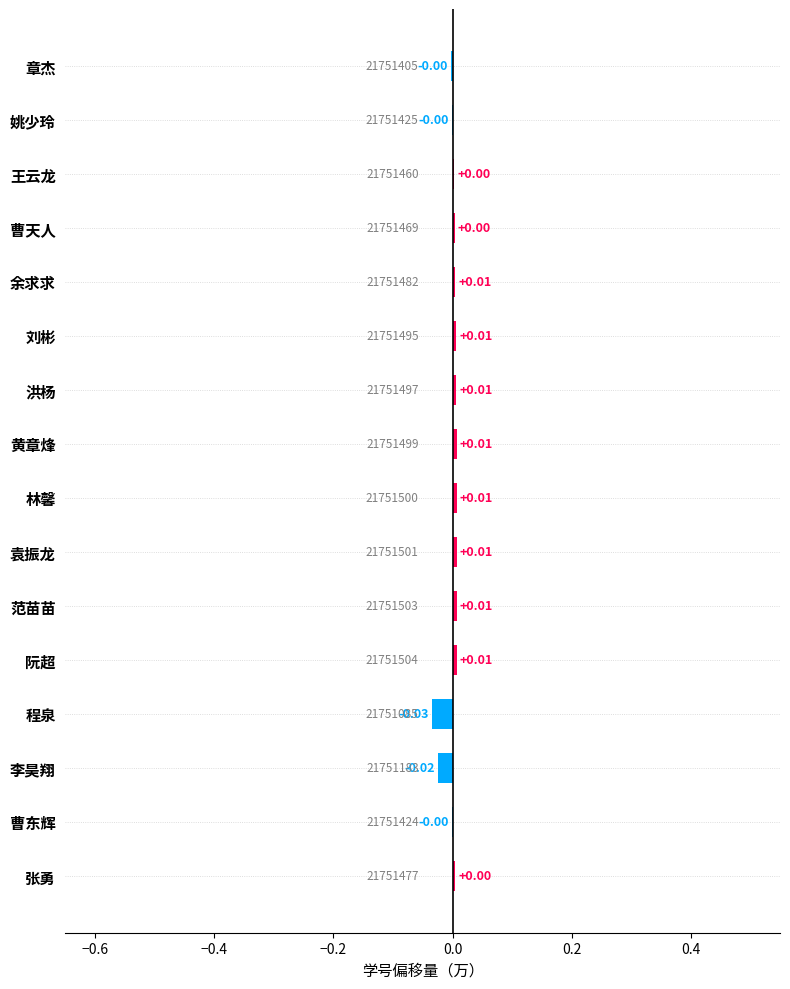

Between 曹天人 and 阮超, which is larger?

阮超